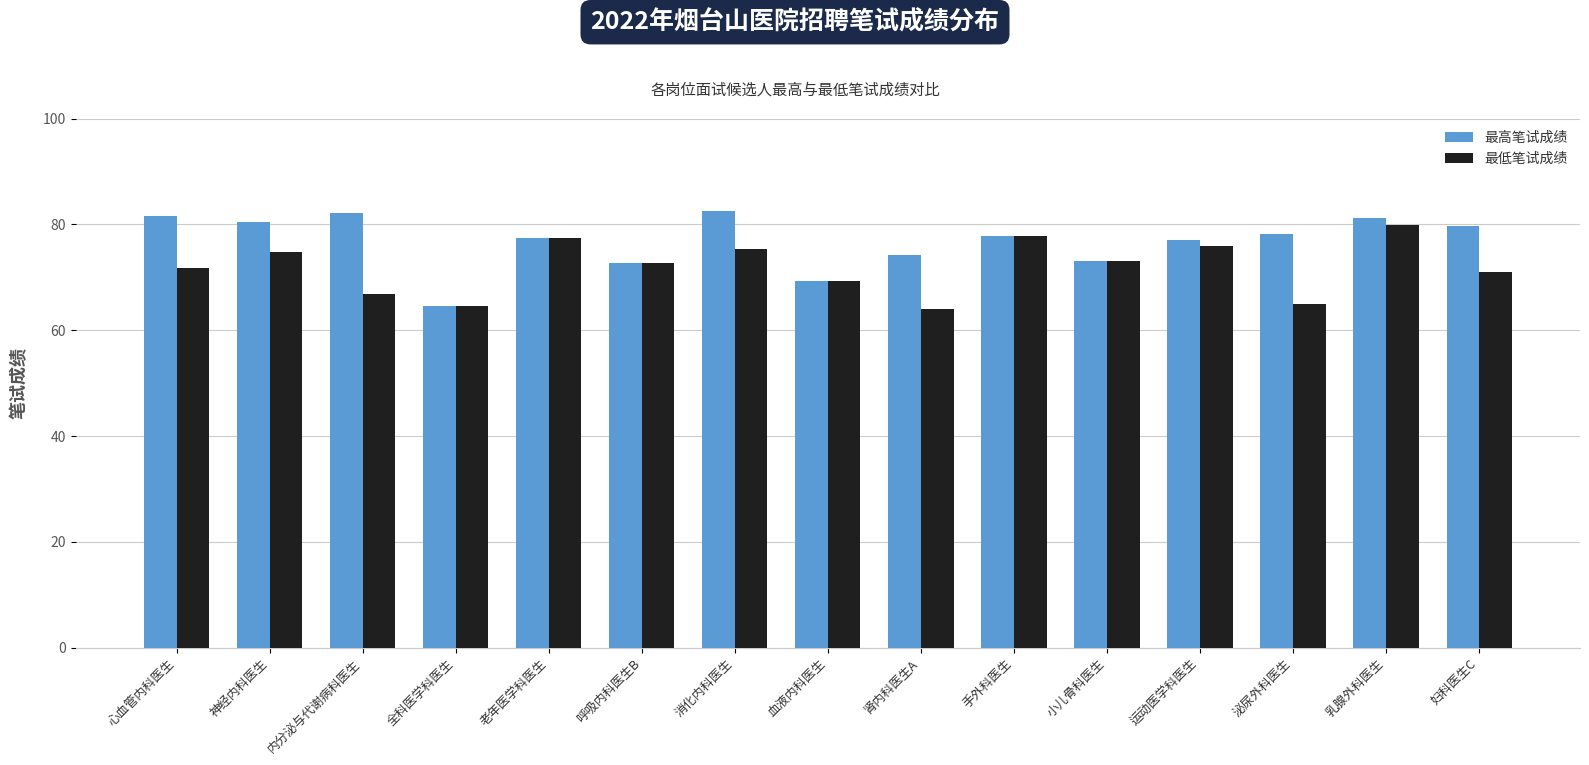

What is the greatest value displayed?

82.6